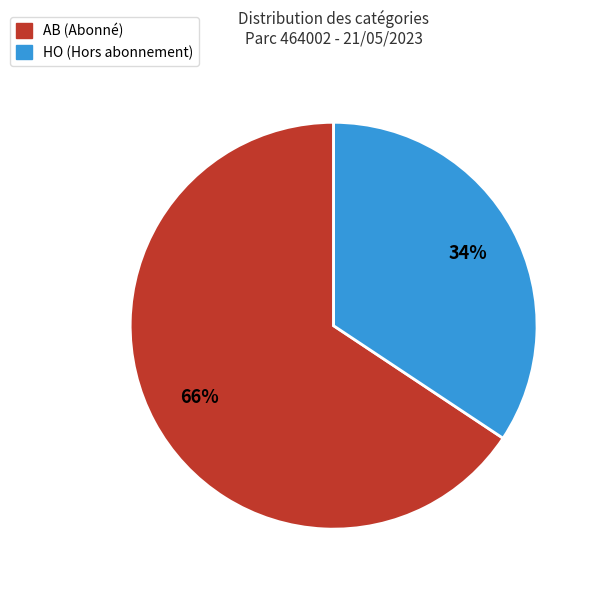

Is it true that HO is 34% of the pie?

True